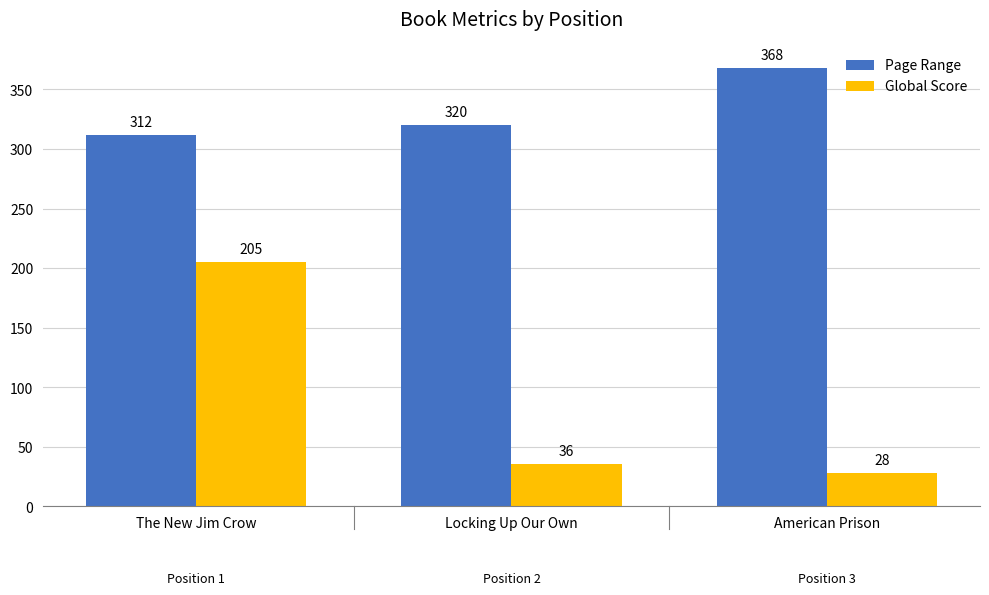

Count the Page Range values in the range 312 to 368.

3